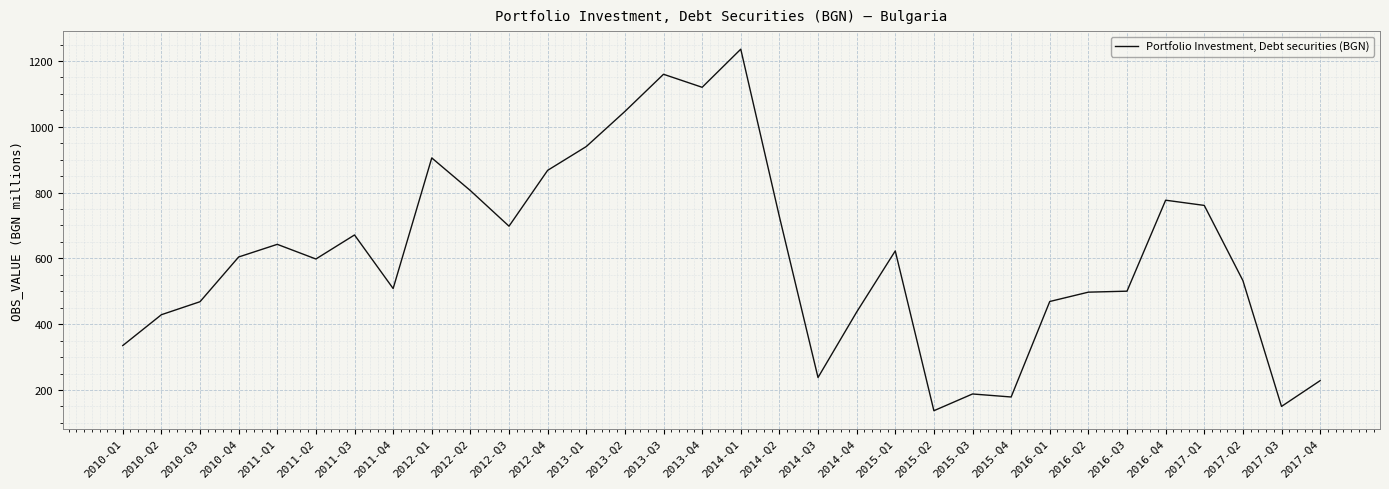

What is the maximum value shown in the chart?

1235.8